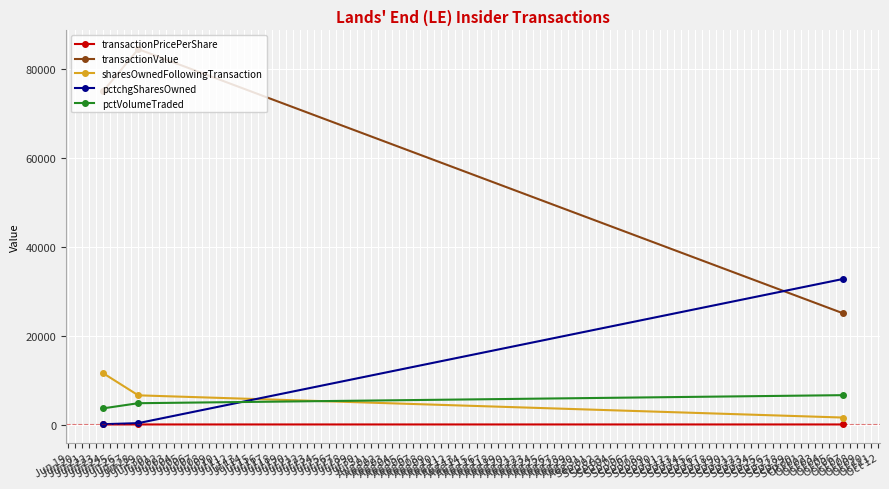

How many data points does each series have?

3